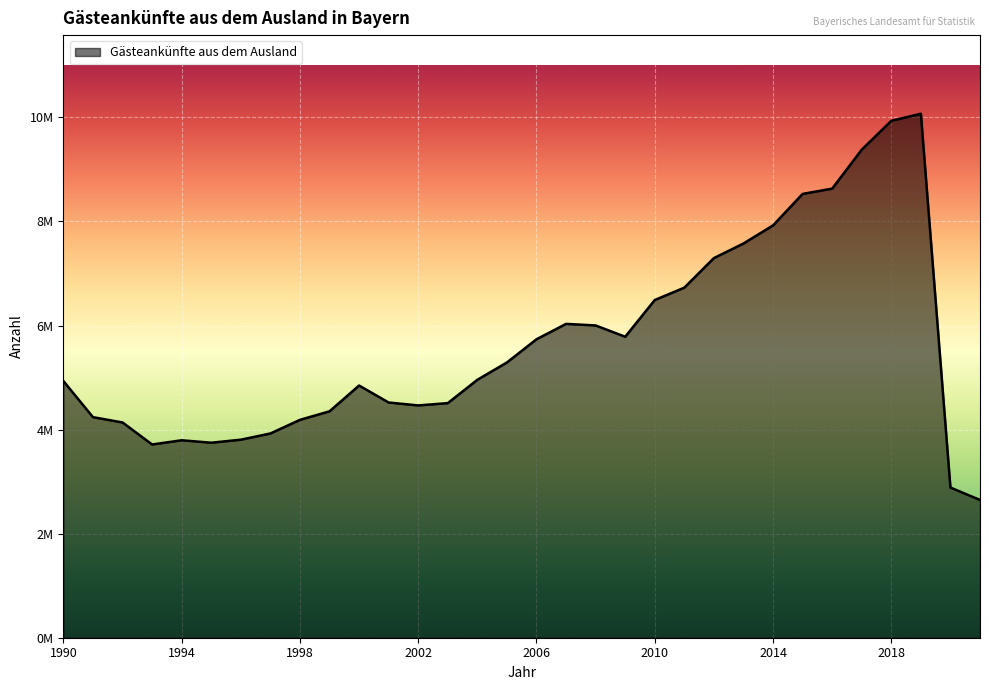

List the labels in order of value, smallest first.

2021, 2020, 1993, 1995, 1994, 1996, 1997, 1992, 1998, 1991, 1999, 2002, 2003, 2001, 2000, 1990, 2004, 2005, 2006, 2009, 2008, 2007, 2010, 2011, 2012, 2013, 2014, 2015, 2016, 2017, 2018, 2019